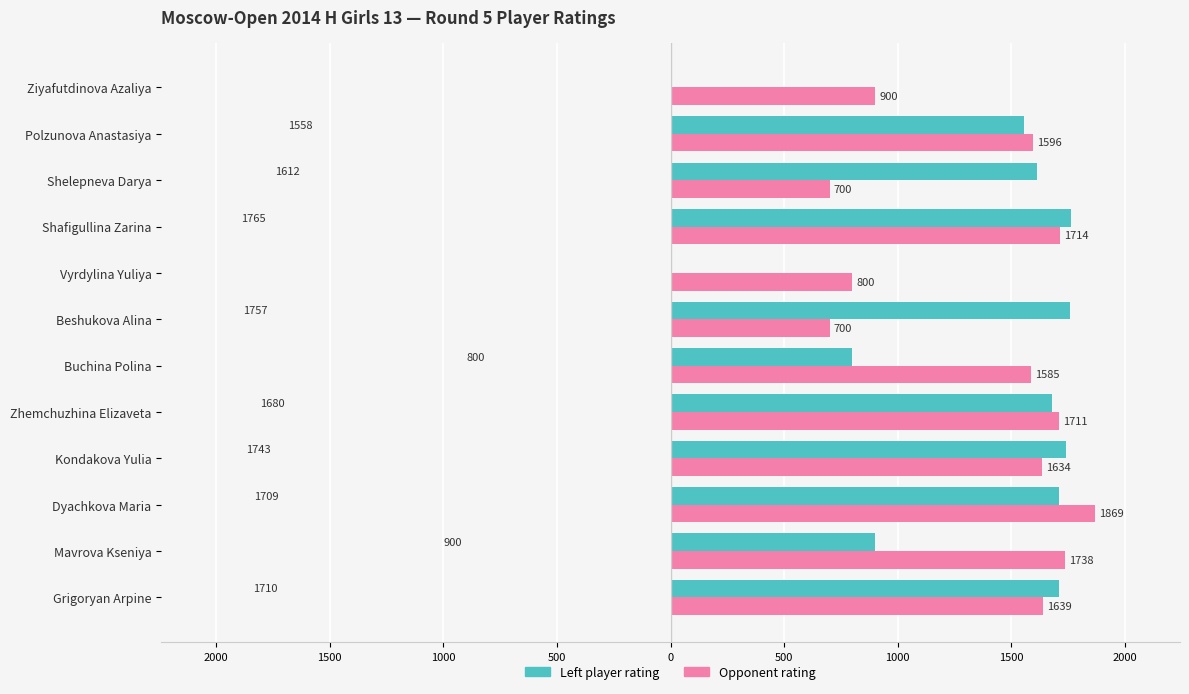

At how many categories does at least one series exceed 562?

12